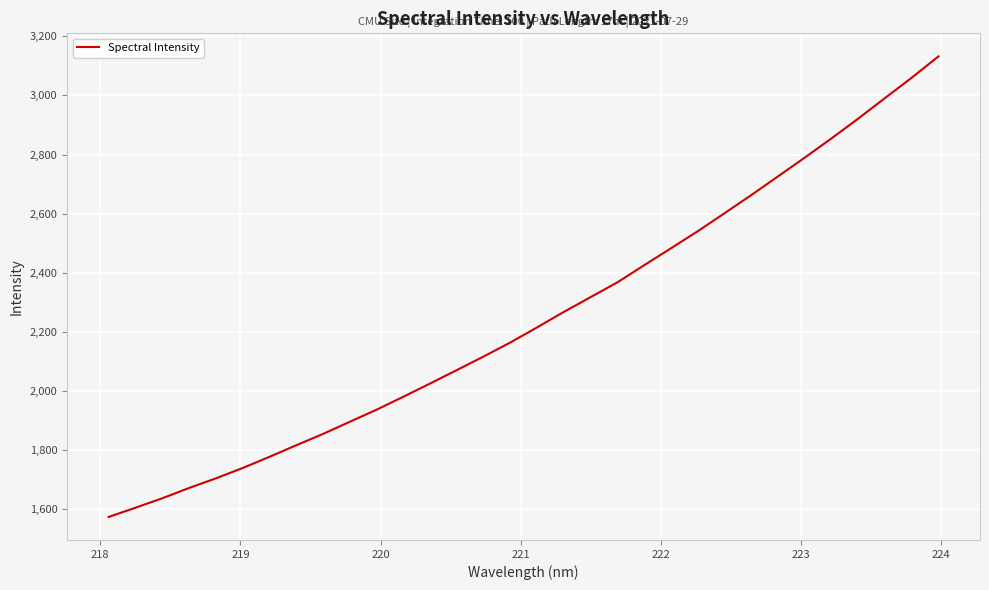

What is the maximum value shown in the chart?

3132.1